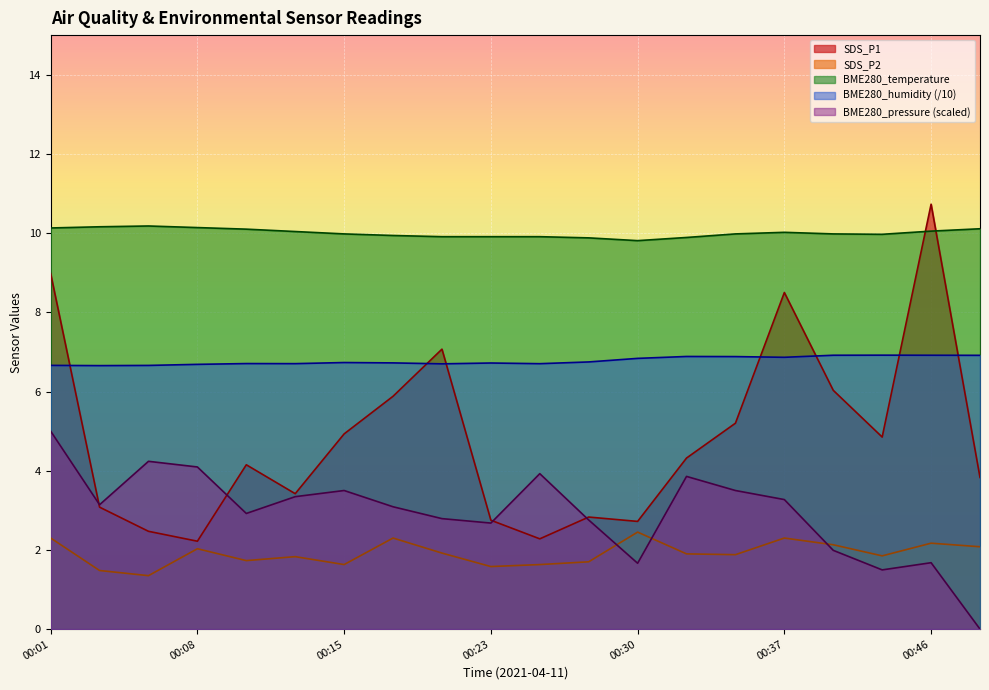

Rank the series by their maximum value, from lowest to highest.

SDS_P2, BME280_pressure (scaled), BME280_humidity (/10), BME280_temperature, SDS_P1